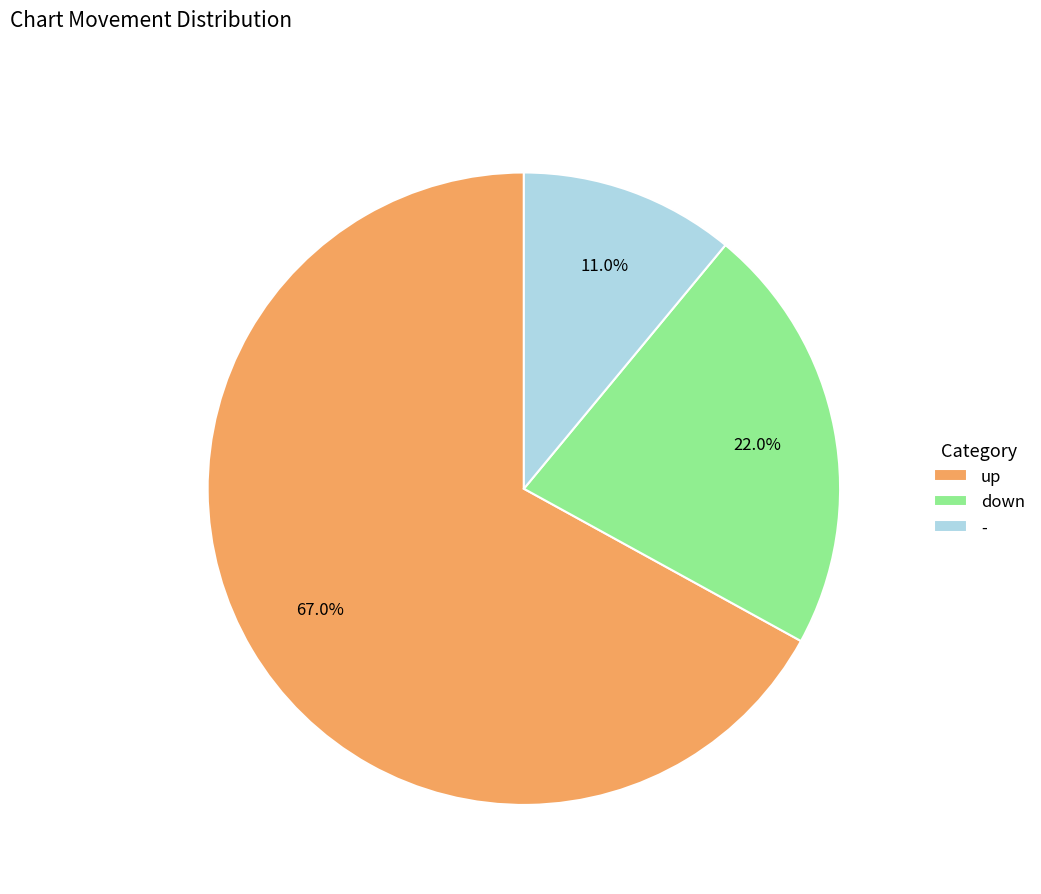

Which category accounts for the majority?

up